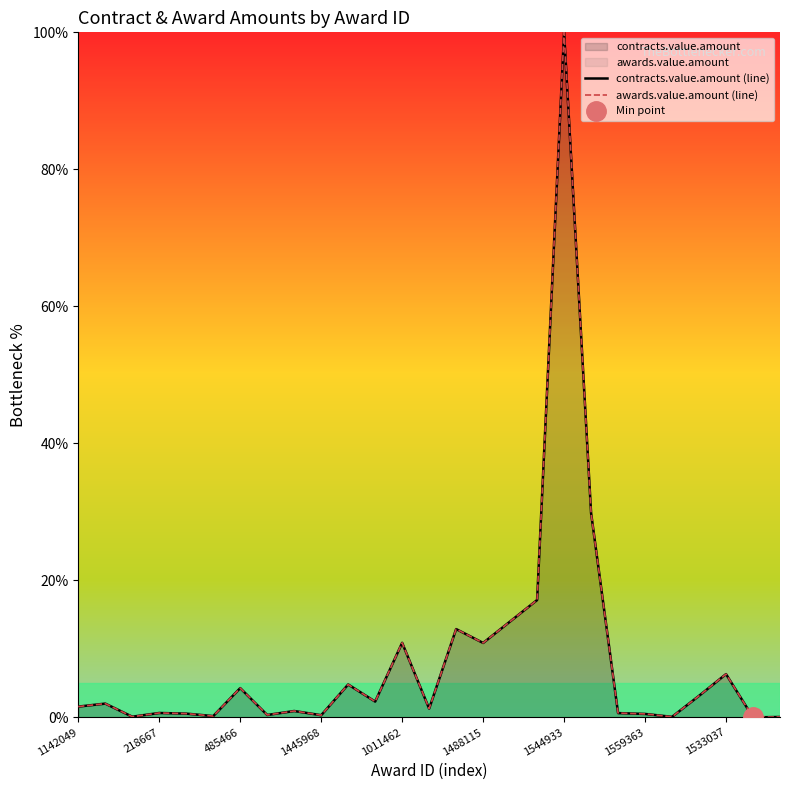

True or false: awards.value.amount (line) and contracts.value.amount (line) intersect in this chart.

False